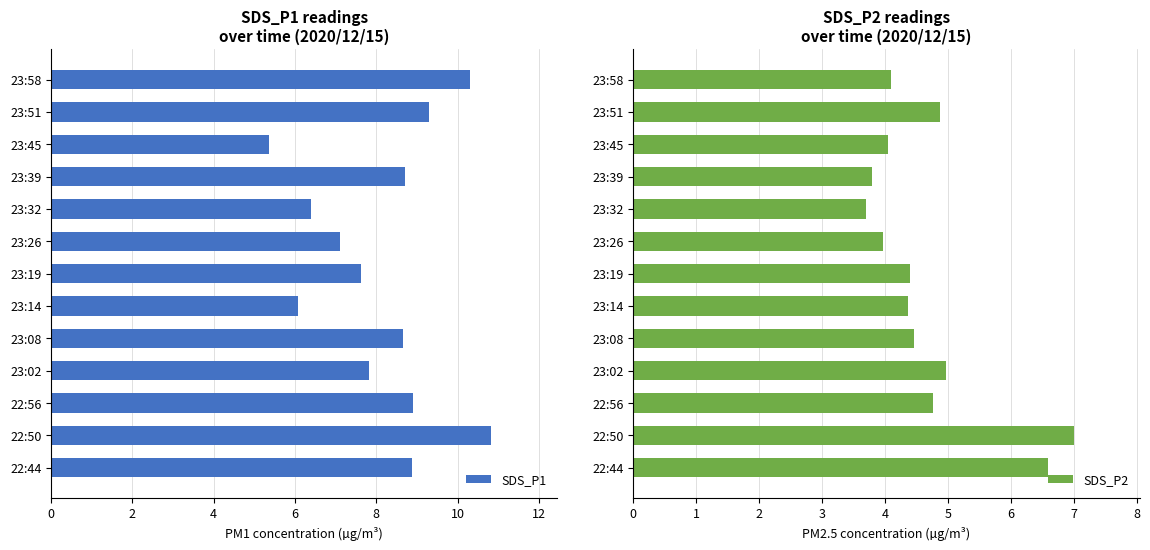

Rank the series by their maximum value, from highest to lowest.

SDS_P1, SDS_P2